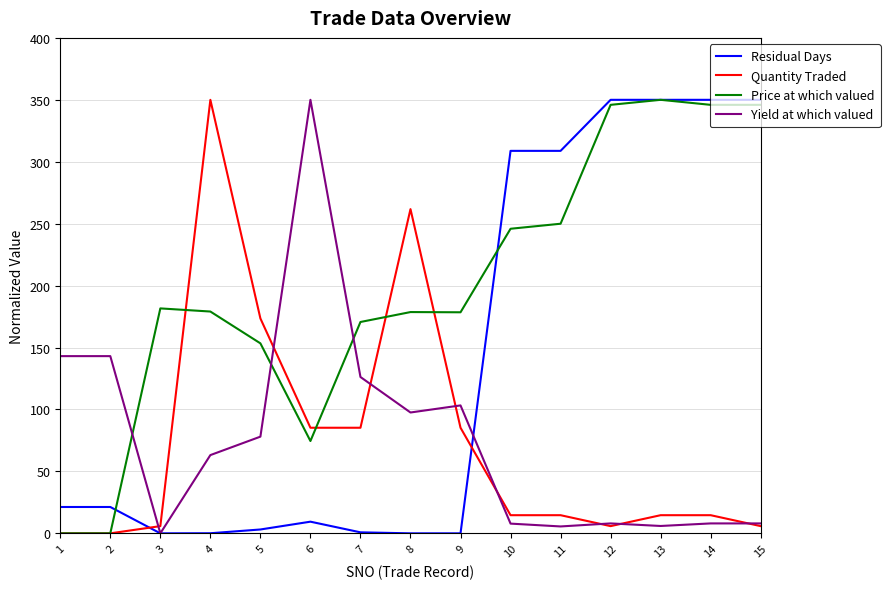

Is it true that Price at which valued equals 111.4 at 9?

False